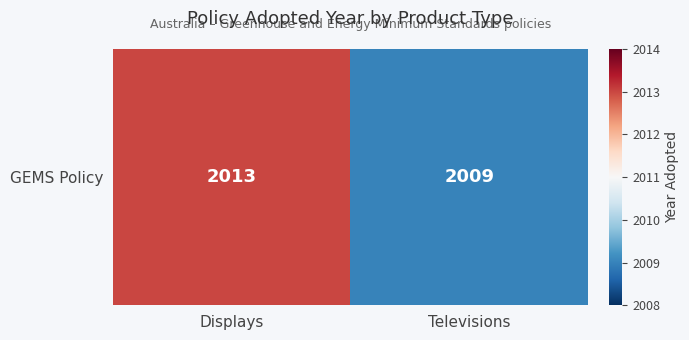

The chart shows a value of 2009 at Televisions. True or false?

True